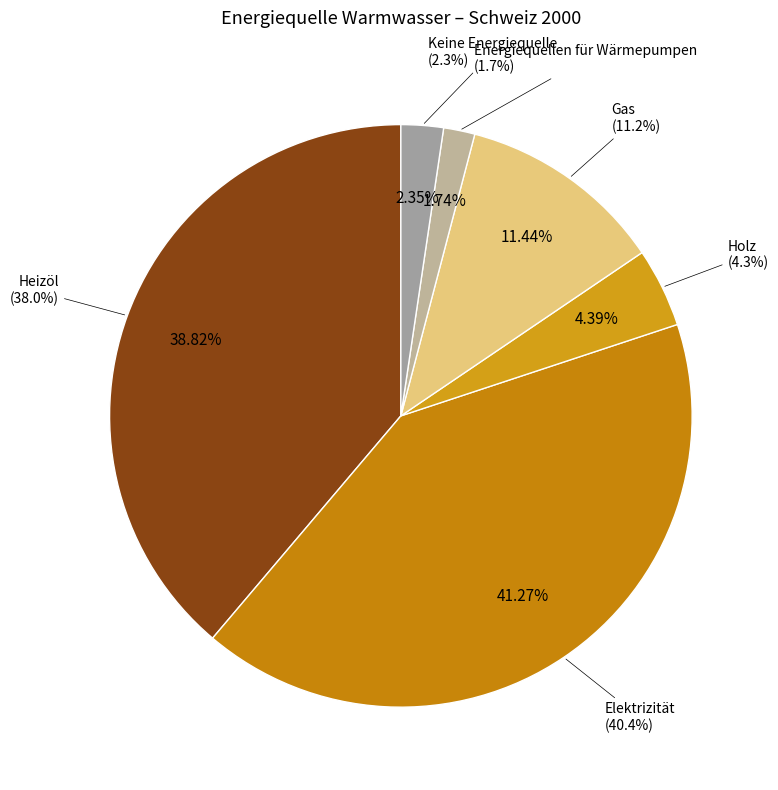

To the nearest percent, what portion does Energiequellen für Wärmepumpen represent?

2%